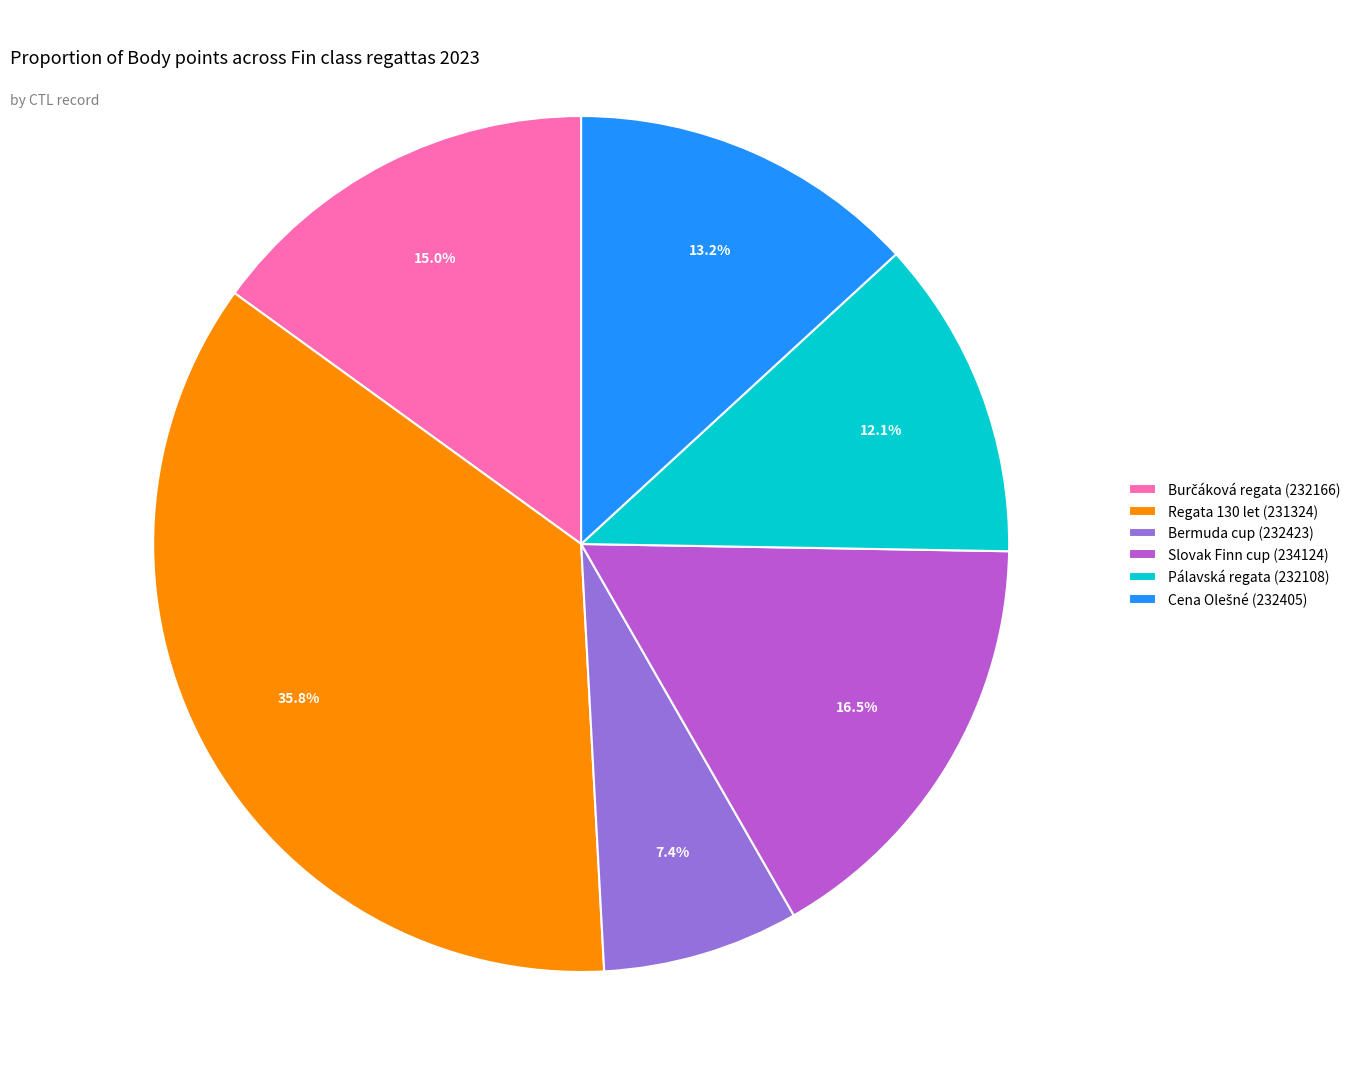

What is the ratio of the value at Pálavská regata (232108) to the value at Bermuda cup (232423)?

1.6